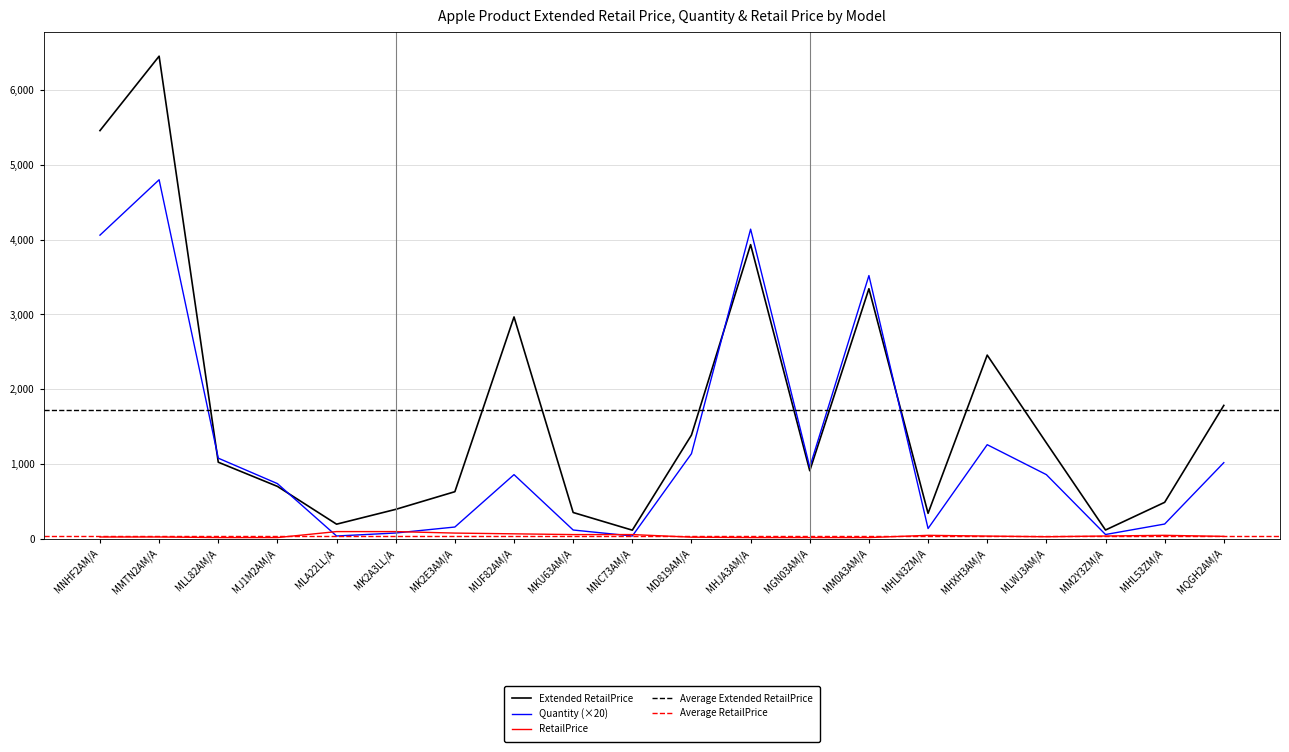

The RetailPrice series shows 4.1 at MGN03AM/A. True or false?

False